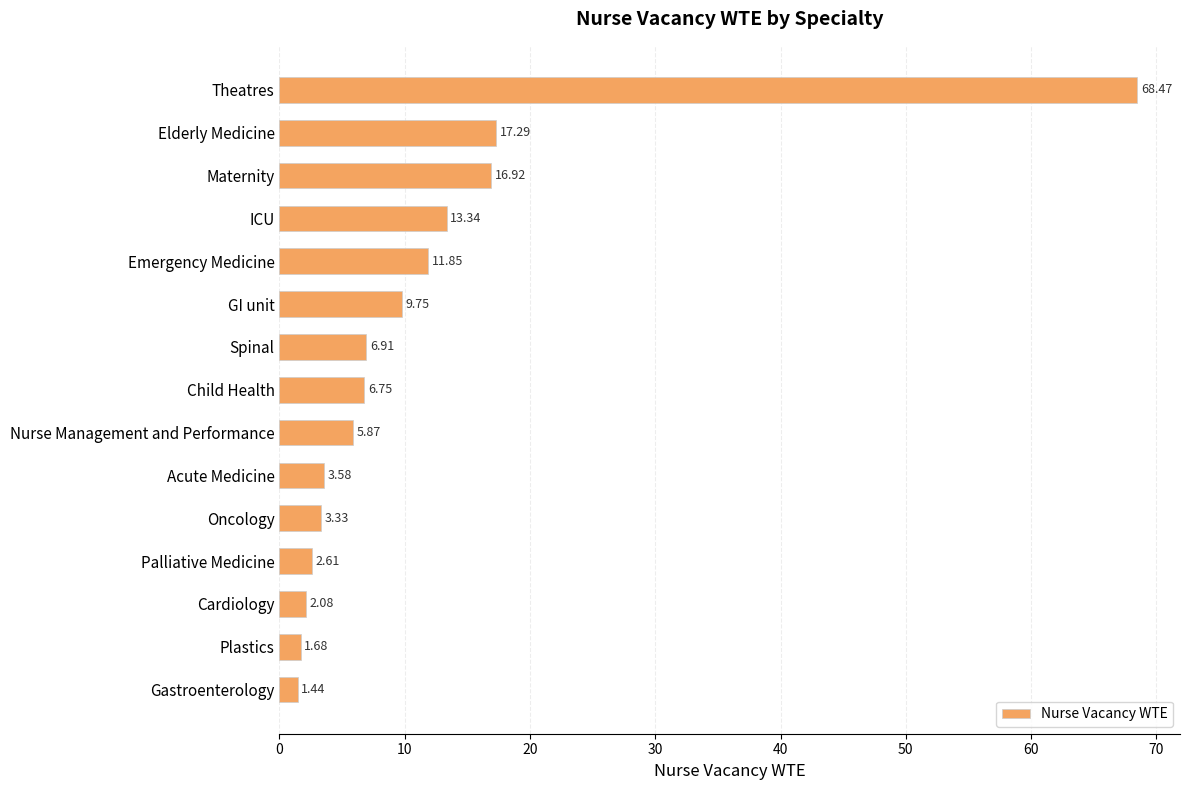

What is the maximum value shown in the chart?

68.5